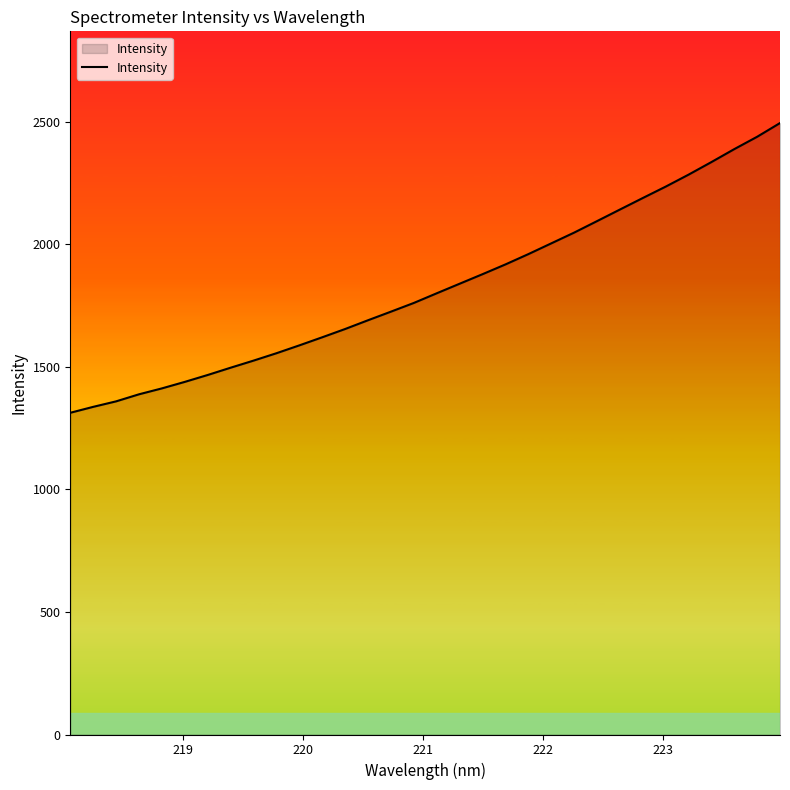

What is the difference between the maximum and minimum values?

1181.9